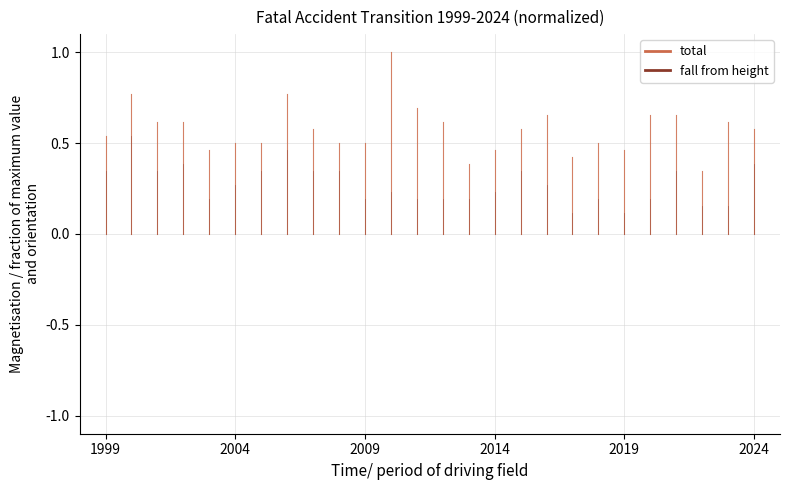

What is the difference between the maximum and minimum values in the total series?

0.5